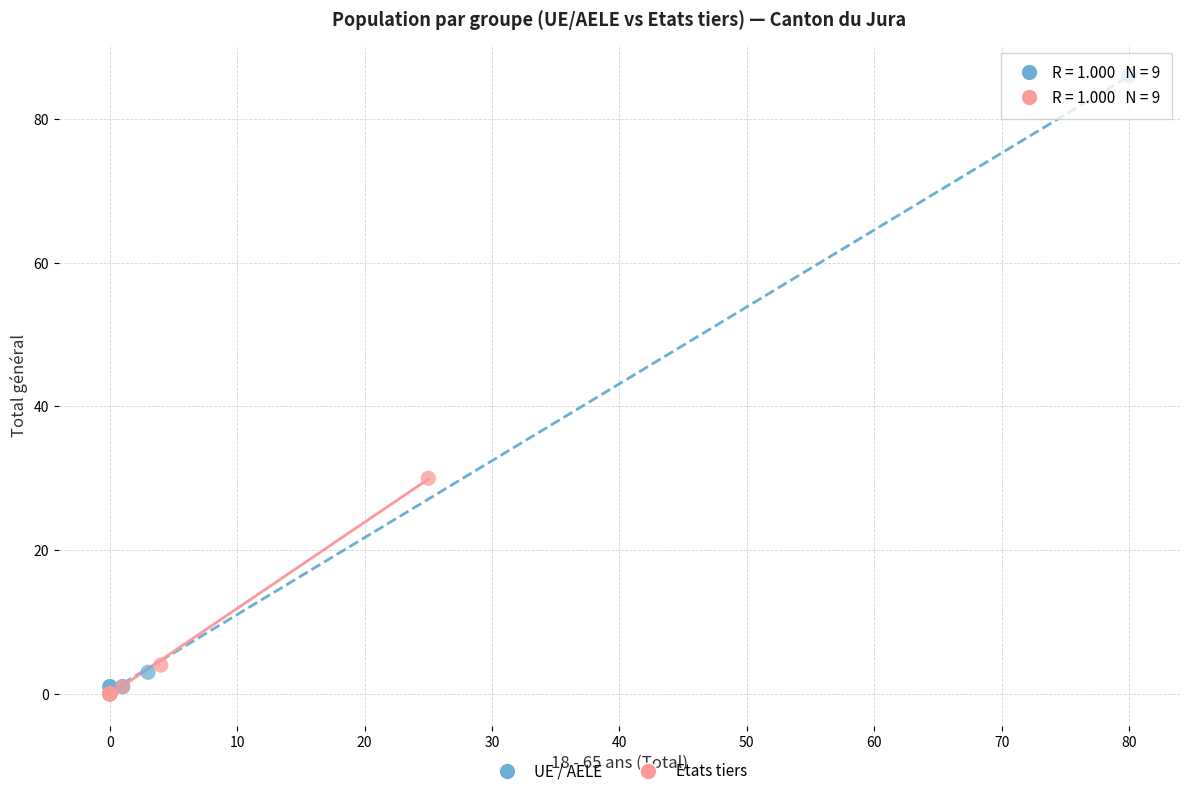

What are all the series names shown in the legend?

UE / AELE, Etats tiers